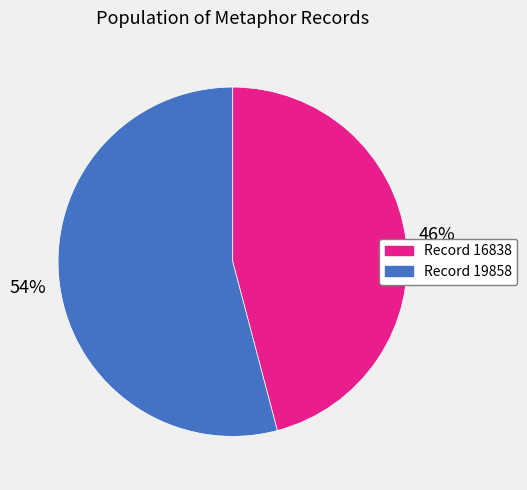

To the nearest percent, what is the difference between the largest and smallest slice percentages?

8%